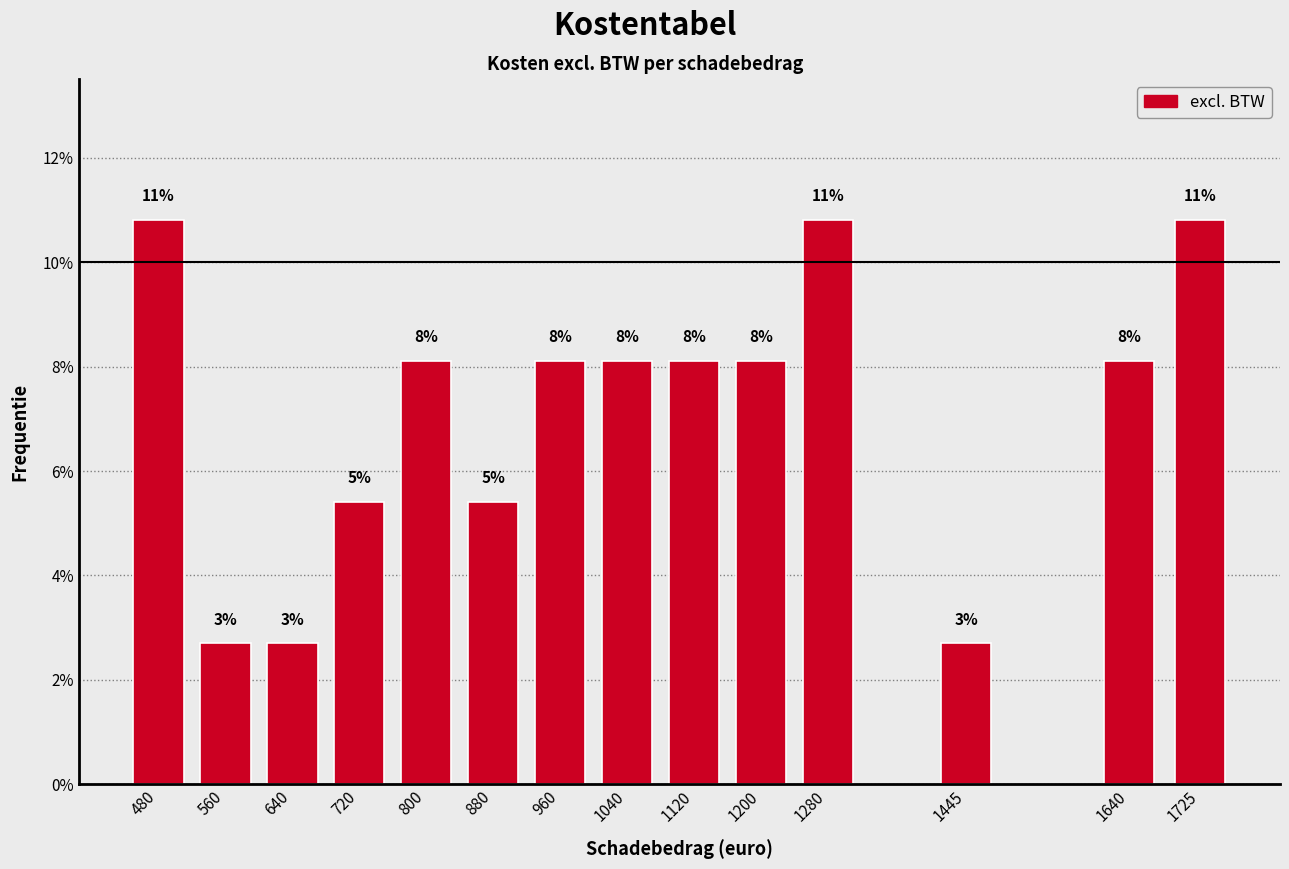

How many bars are there in total?

14